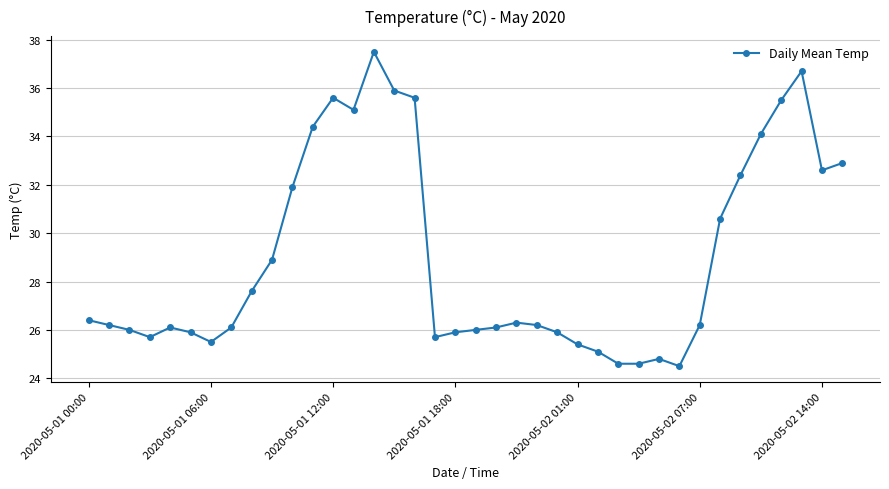

True or false: there are more than 1 points higher than both neighbors.

True